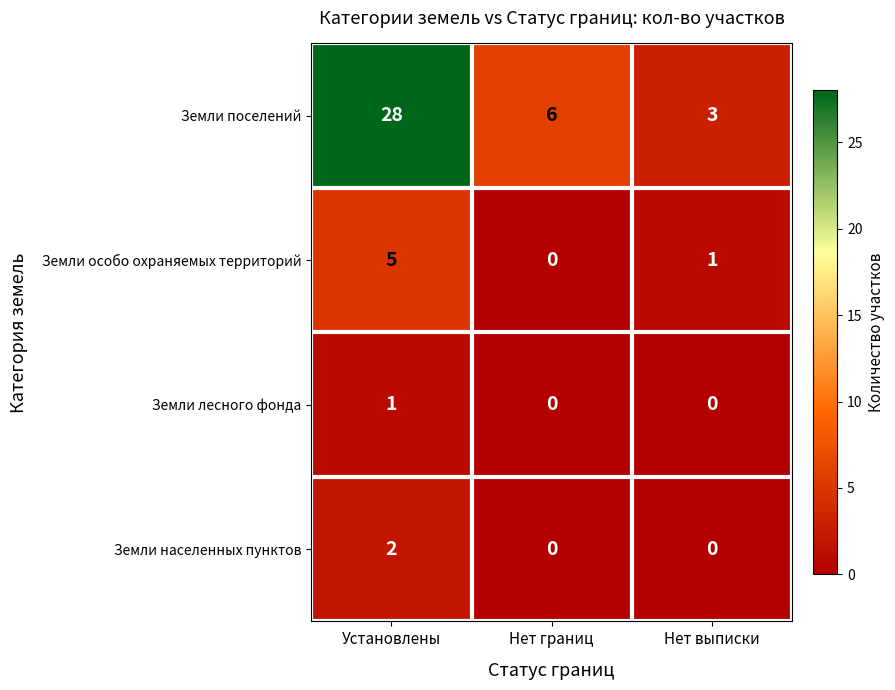

Count the number of data series in this chart.

4